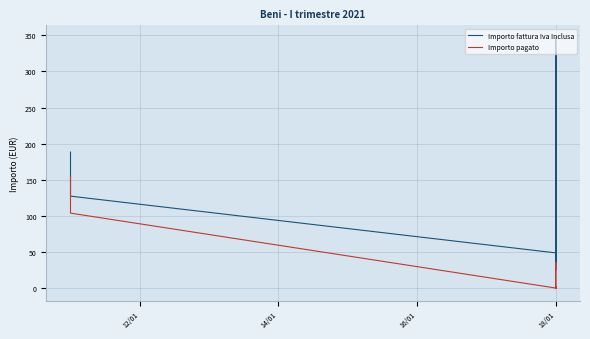

How many lines are shown in the chart?

2